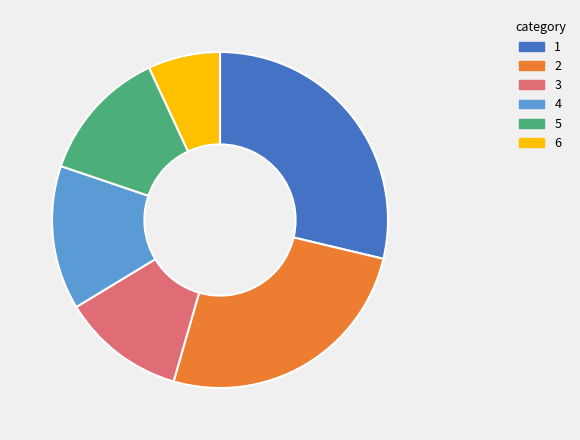

True or false: 5 accounts for 13% of the total.

True